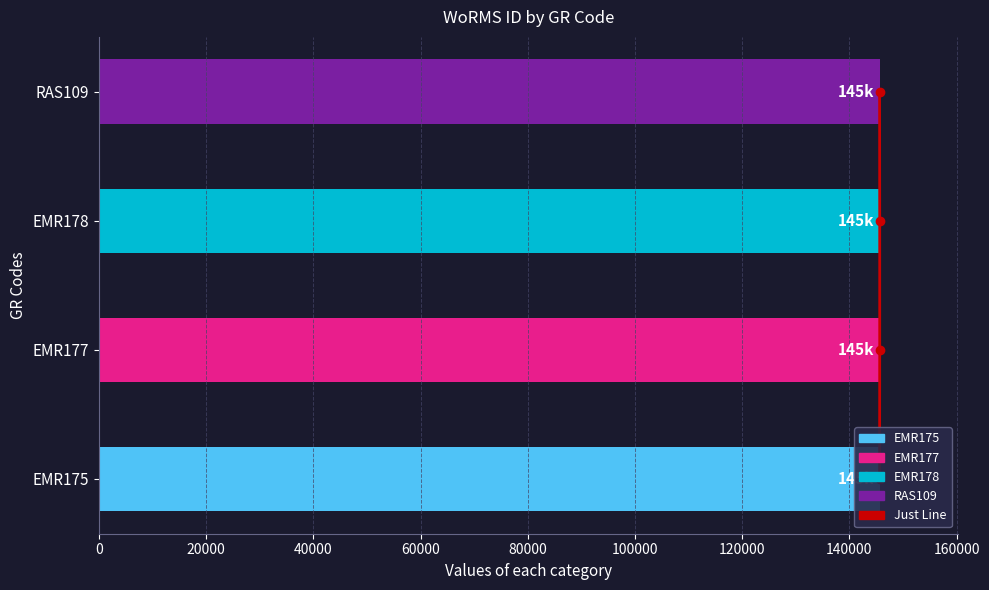

What is the difference between the second highest and minimum values?

2